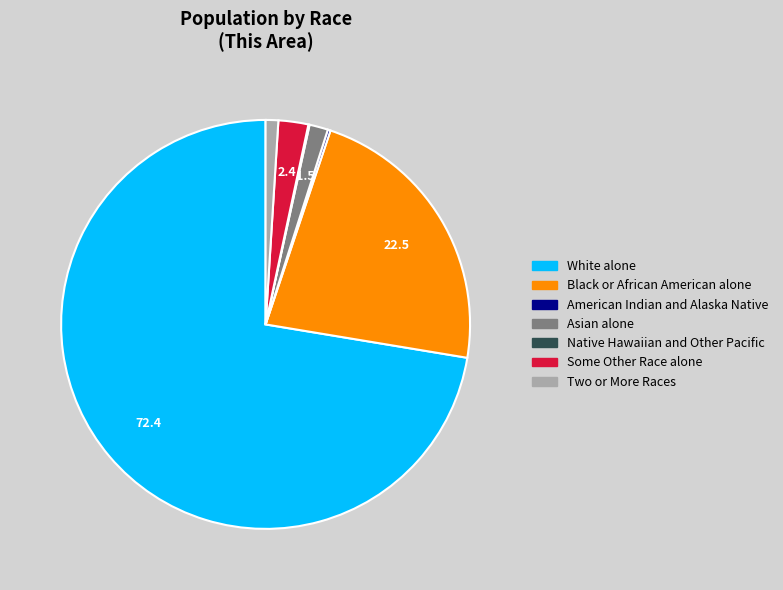

True or false: White alone accounts for 86% of the total.

False